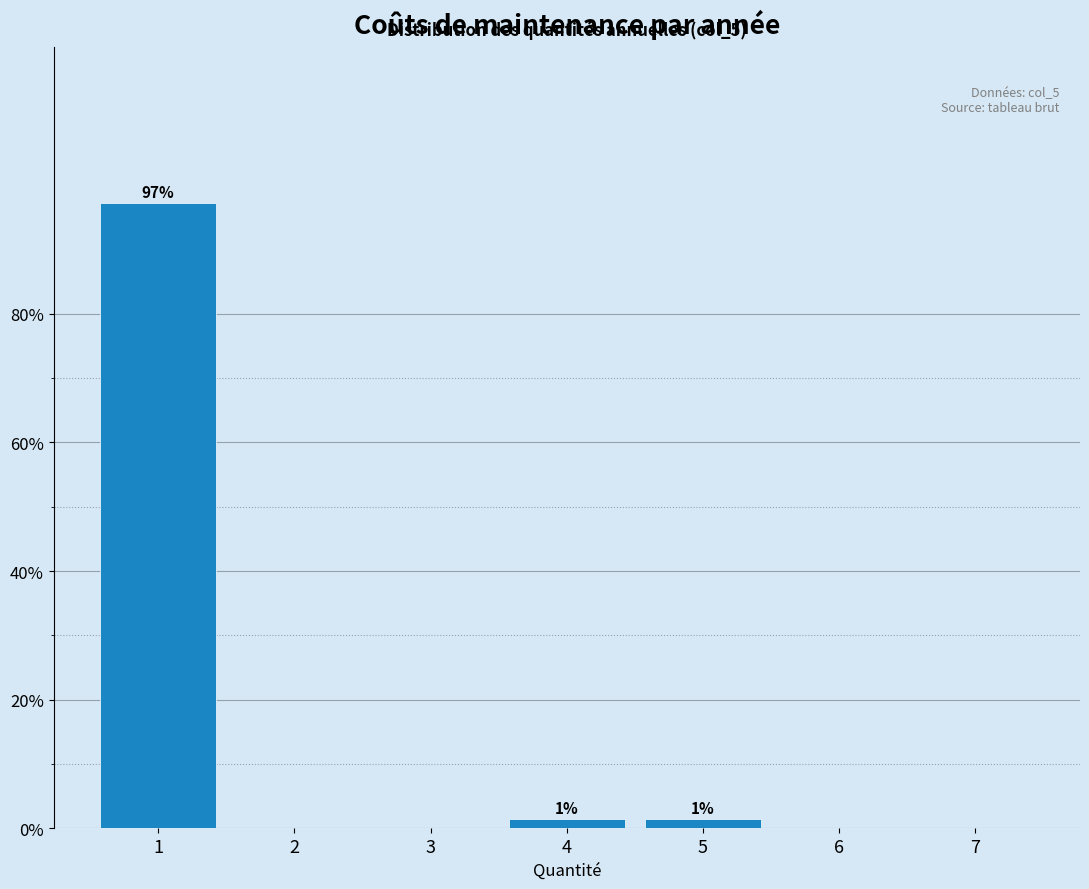

Reading right to left, transcribe all the data shown in this chart.

7=0.0	6=0.0	5=1.4	4=1.4	3=0.0	2=0.0	1=97.1